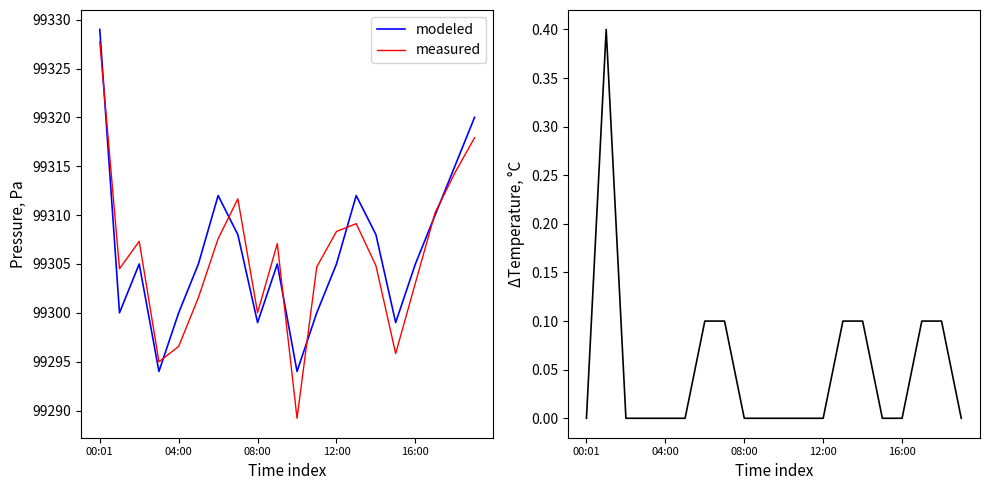

What is the difference between the maximum and minimum values in the Δtemperature series?

0.4